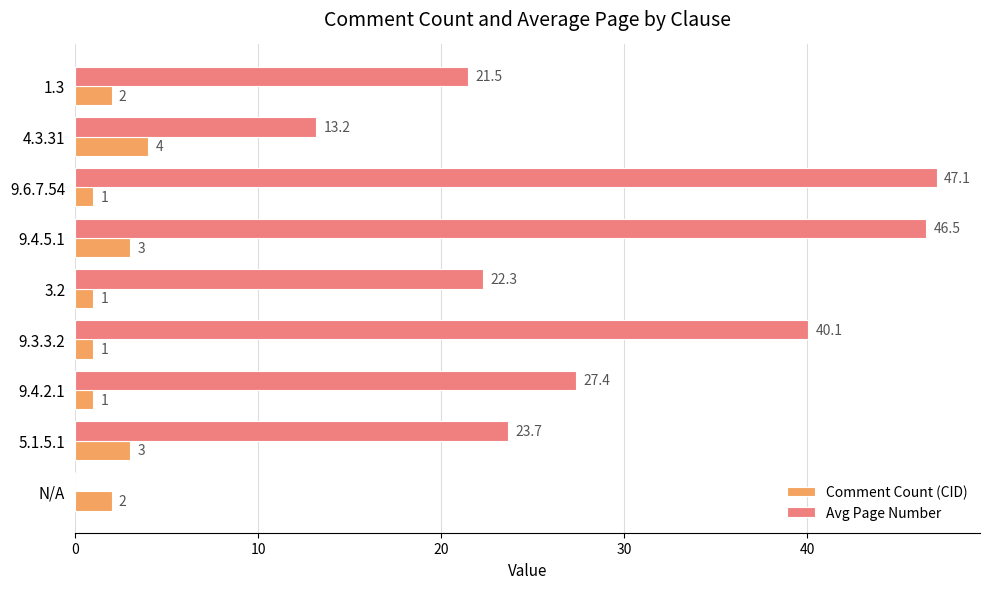

At which label does Avg Page Number reach its peak?

9.6.7.54